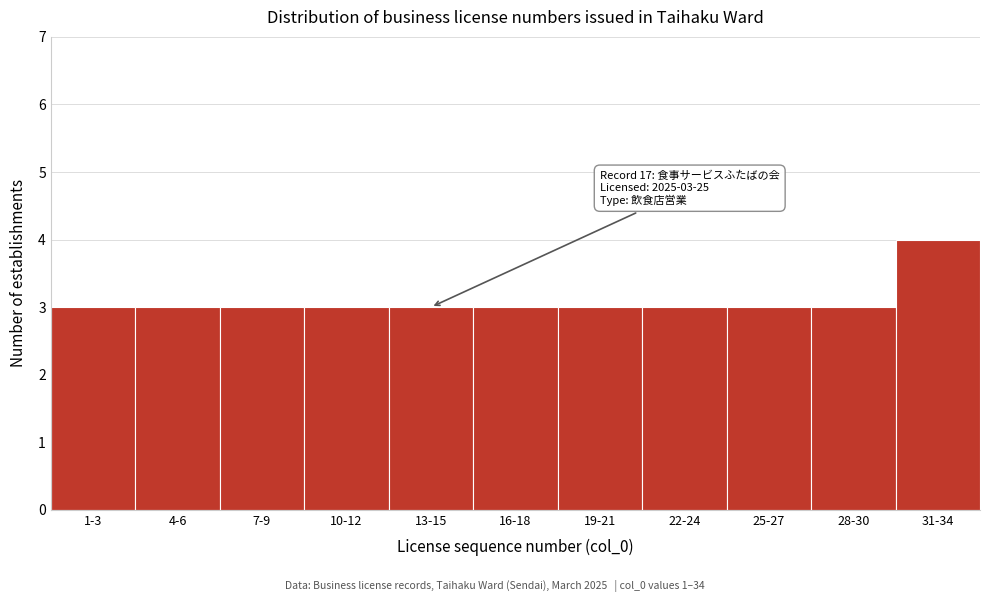

Reading right to left, what are all the values shown in this chart?

31-34=4	28-30=3	25-27=3	22-24=3	19-21=3	16-18=3	13-15=3	10-12=3	7-9=3	4-6=3	1-3=3